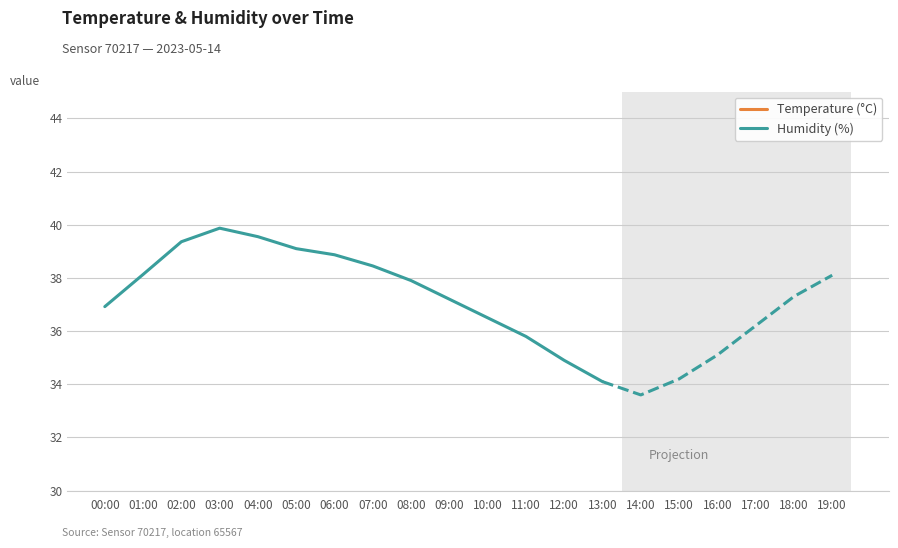

Which series has the largest range (max minus min)?

Humidity (%)